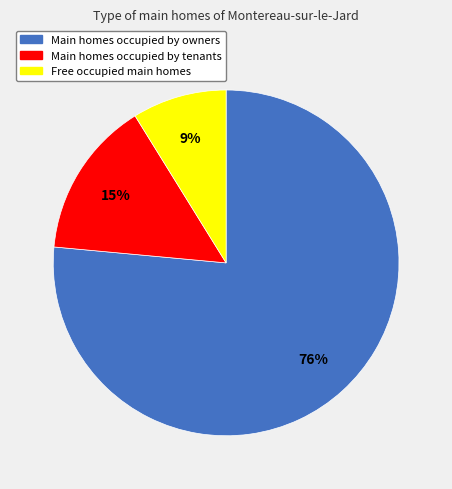

To the nearest percent, what is the average slice percentage?

33%